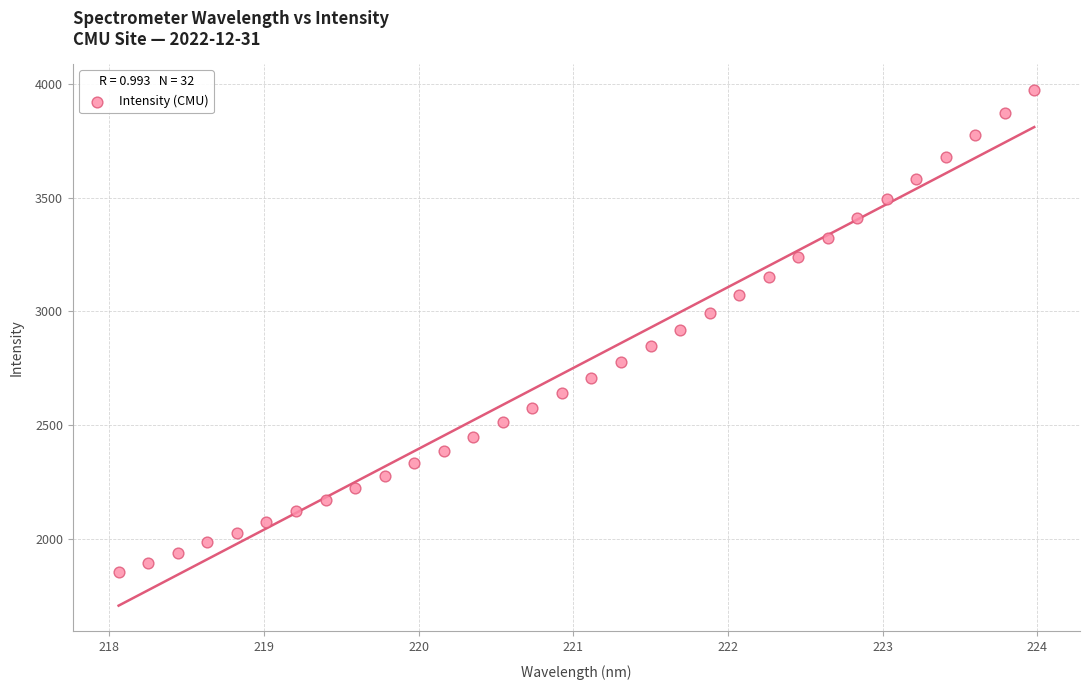

What is the range of X values (max minus min)?

5.9